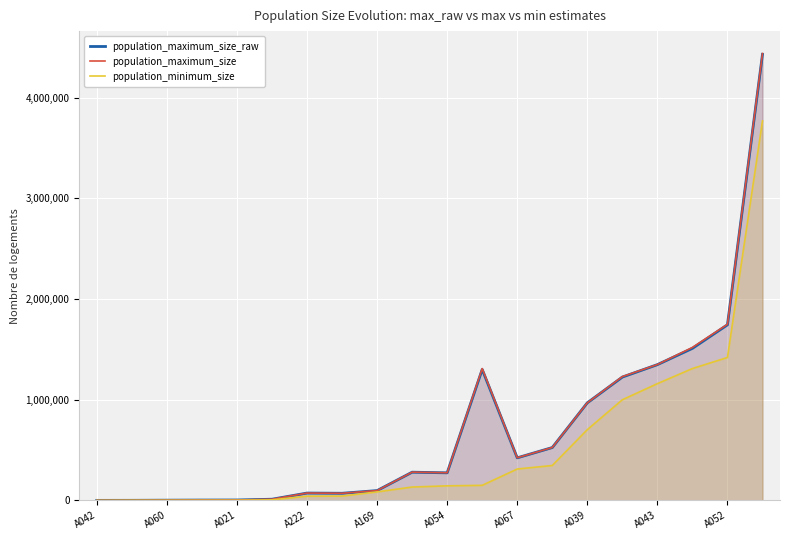

True or false: population_minimum_size and population_maximum_size cross at least once.

False